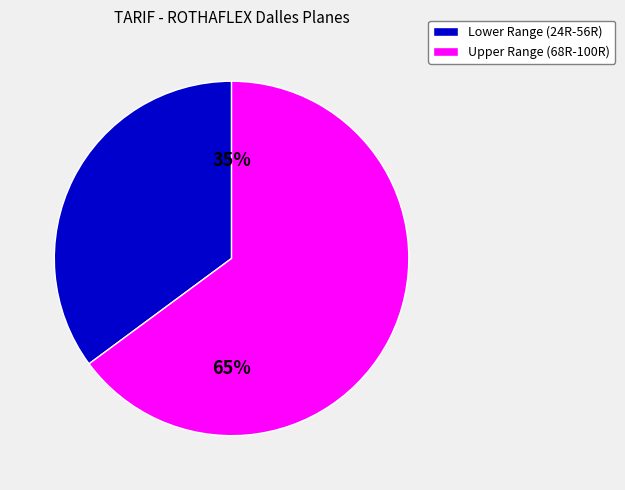

What is the smallest slice in the pie chart?

Lower Range (24R-56R)